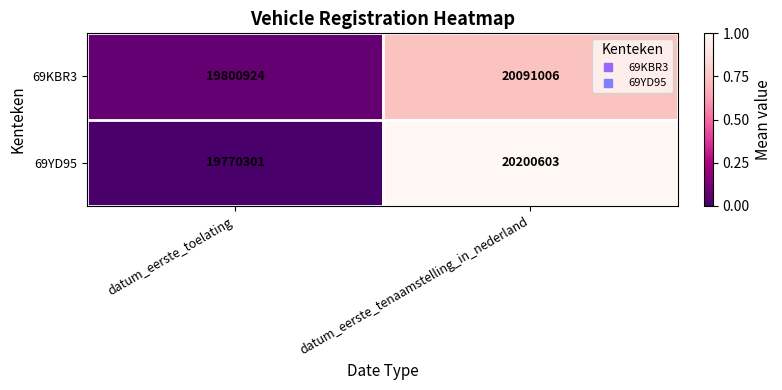

Rank the series by their maximum value, from lowest to highest.

69KBR3, 69YD95